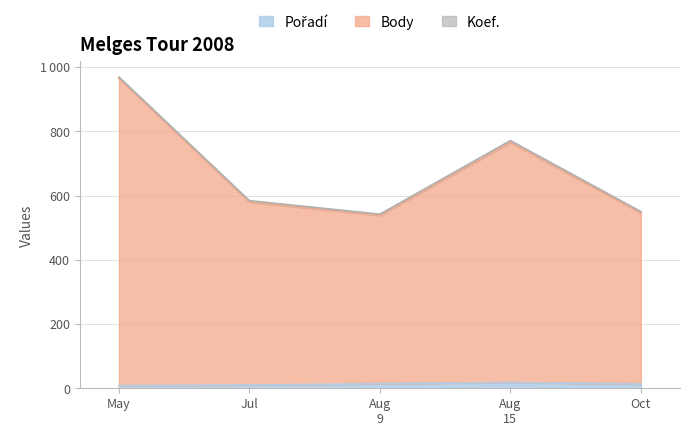

Which category has the highest value in the Body series?

May